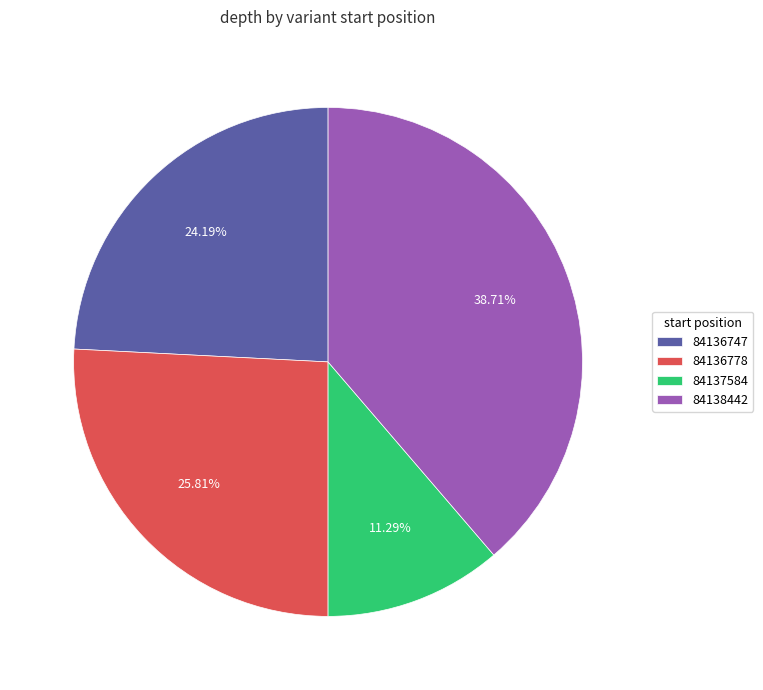

Which category has the biggest portion of the pie?

84138442